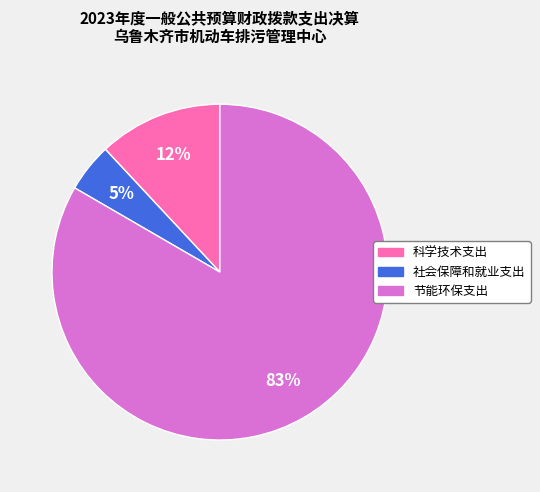

Which has a higher value, 科学技术支出 or 社会保障和就业支出?

科学技术支出